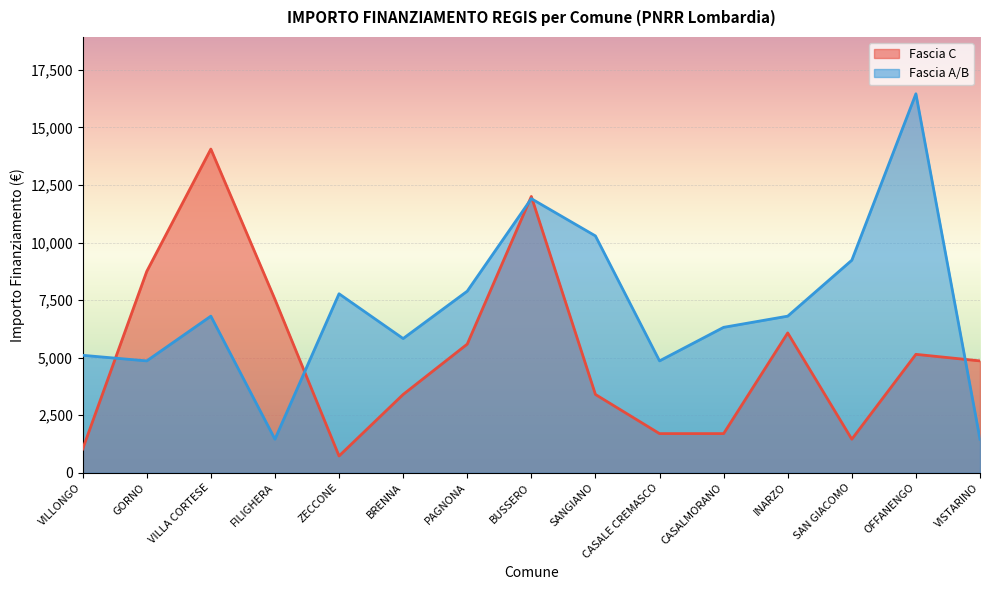

Where is Fascia C nearest to the value 7396?

FILIGHERA